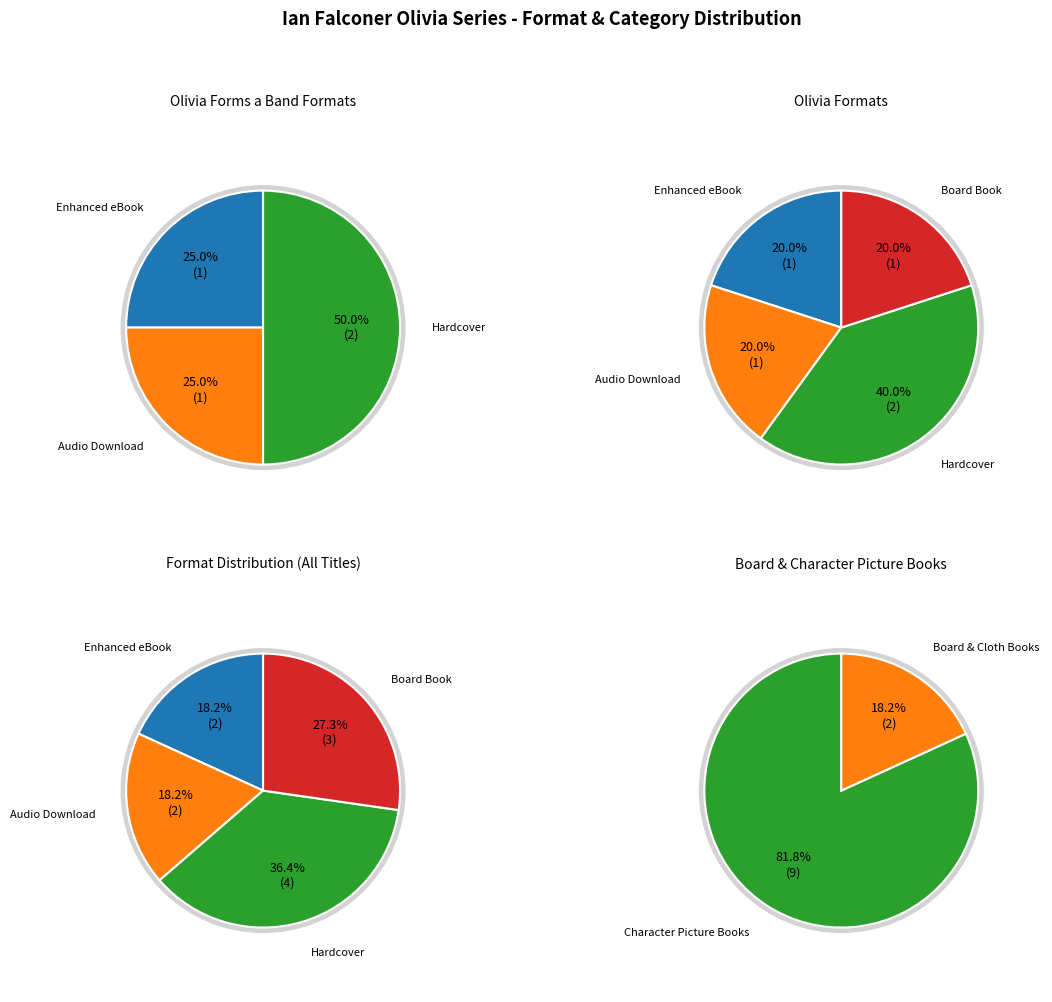

How many slices are in this pie chart?

4